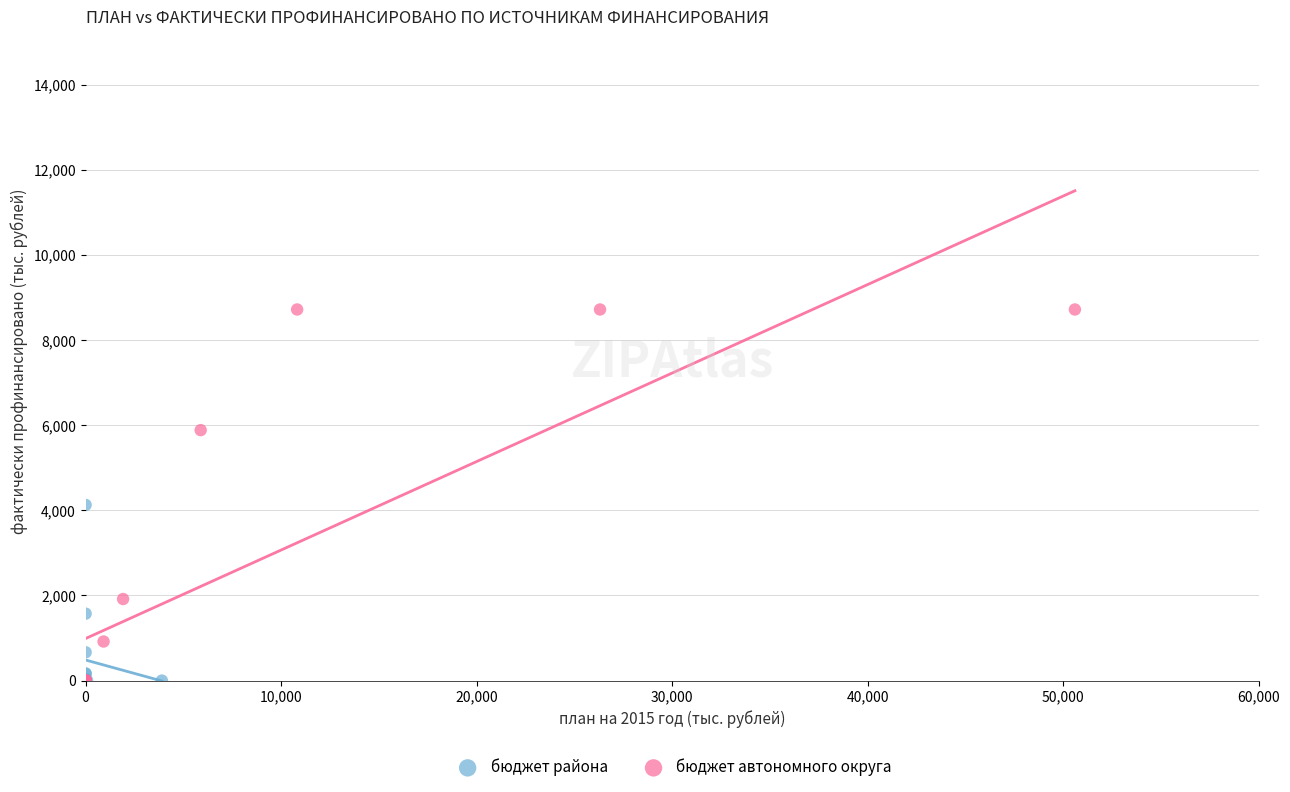

Which series reaches the maximum Y coordinate?

бюджет автономного округа